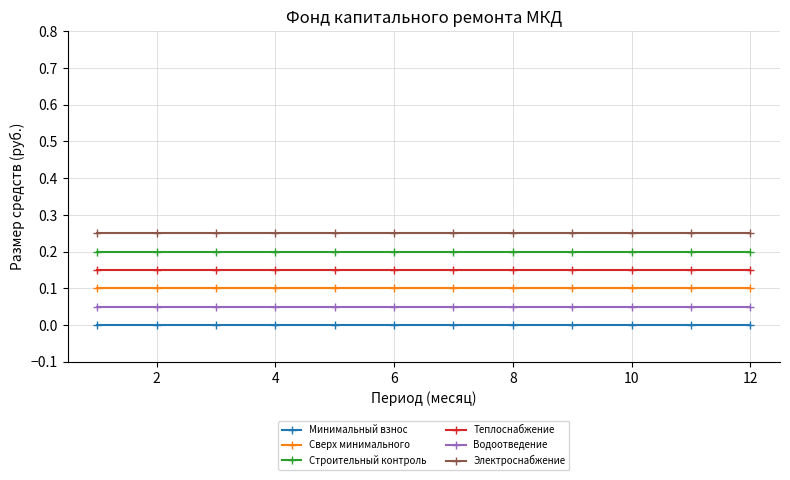

Rank the series by their average value, from highest to lowest.

Электроснабжение, Строительный контроль, Теплоснабжение, Сверх минимального, Водоотведение, Минимальный взнос